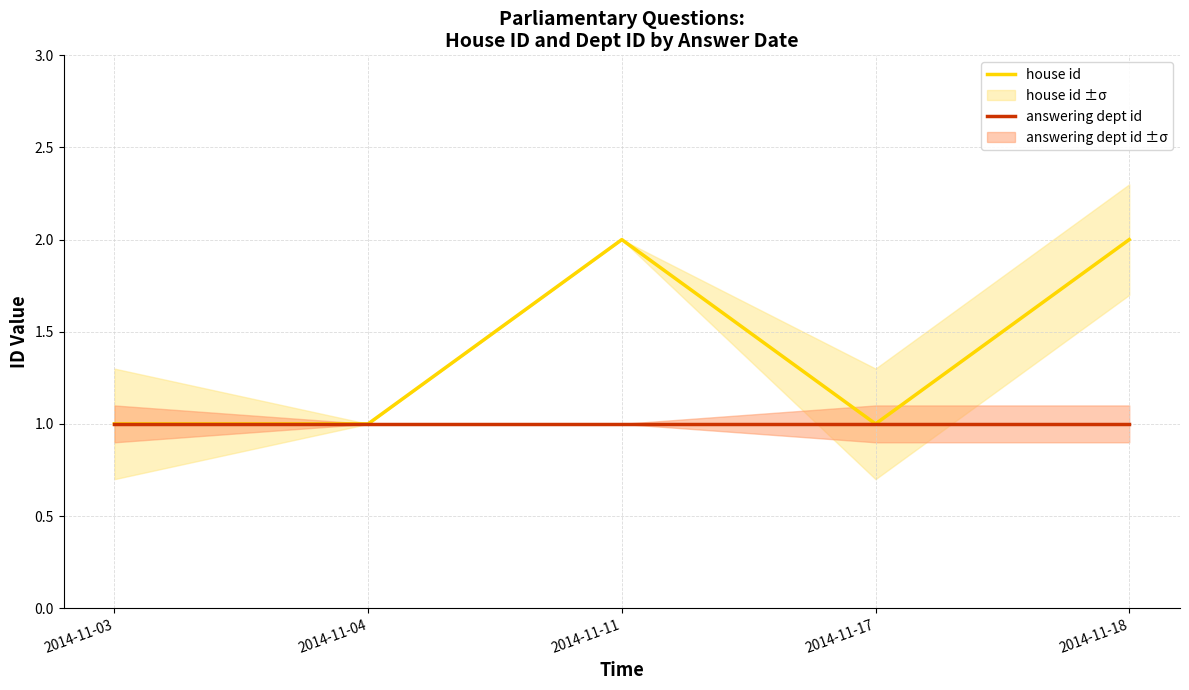

What is the sum of all house id values?

7